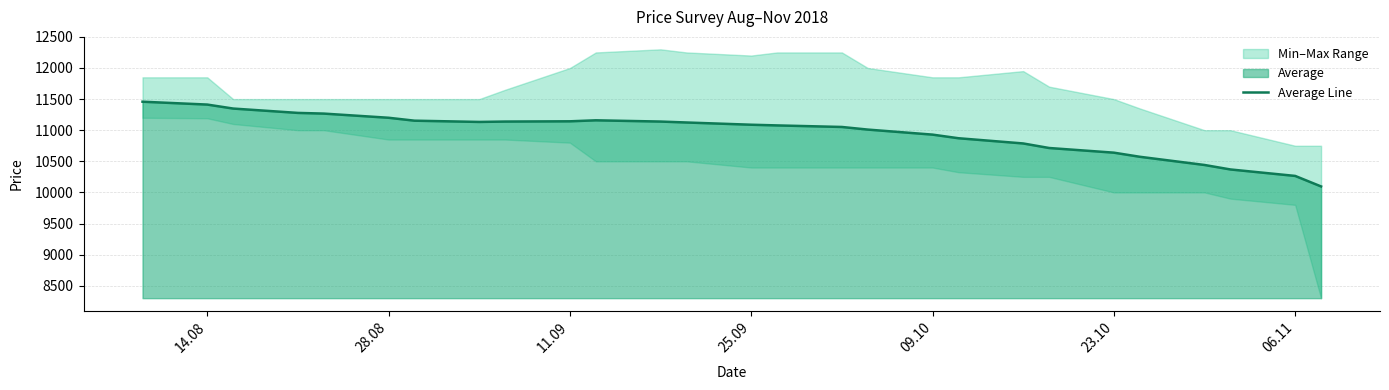

What is the average value?

10958